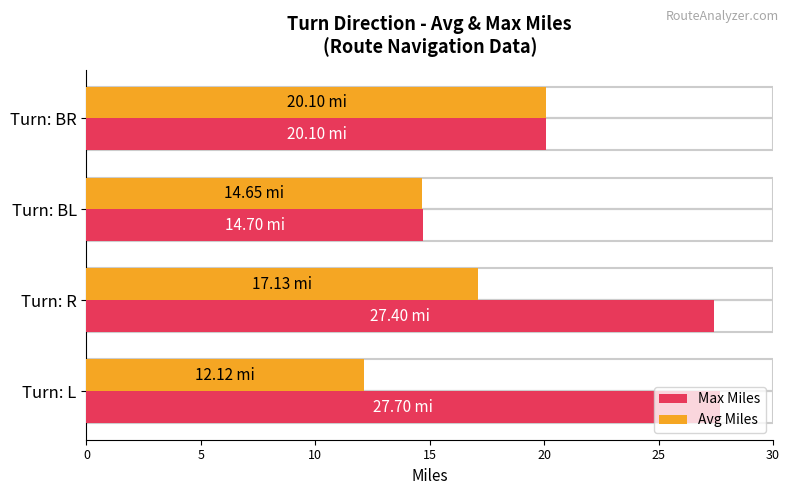

Is the value of Avg Miles at Turn: L greater than the value of Max Miles at Turn: L?

No